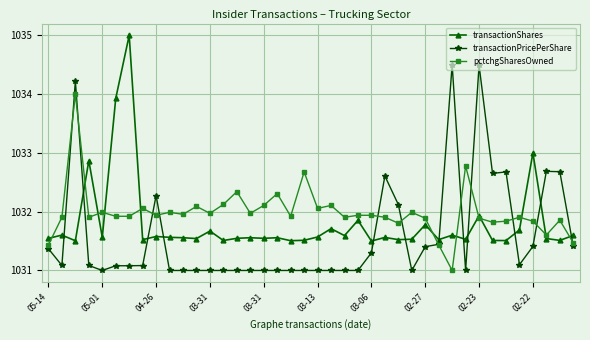

Count the number of data series in this chart.

3